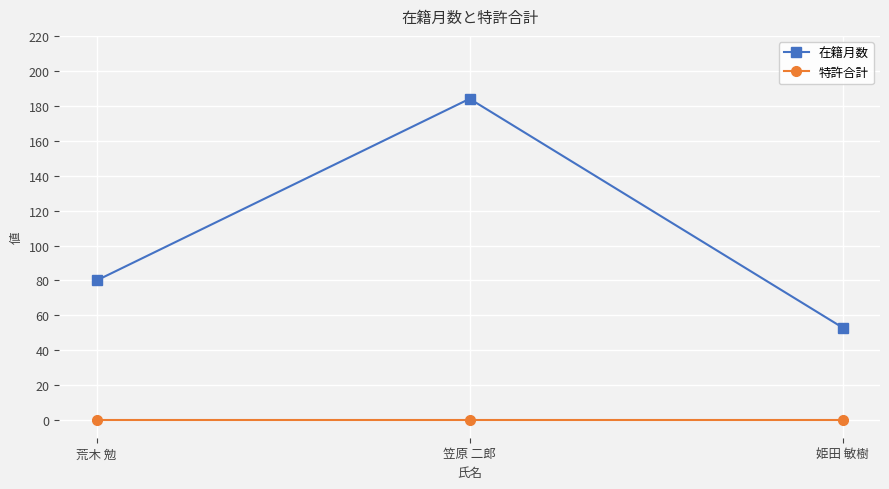

What is the value of the 在籍月数 point at the 3rd from the left?

53